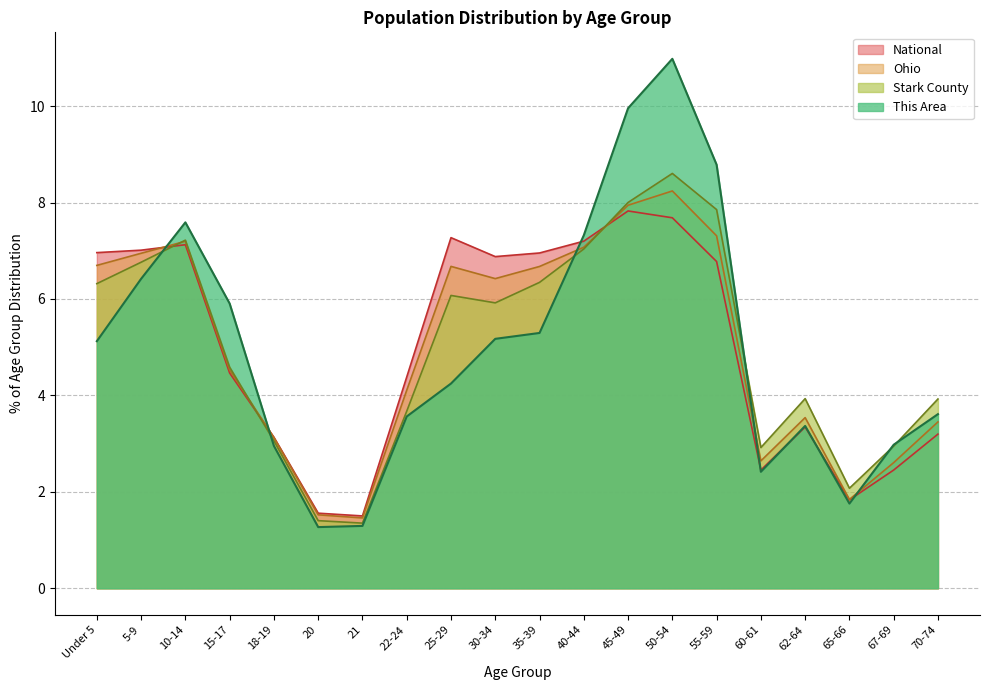

How many values in the This Area series are below 5?

10